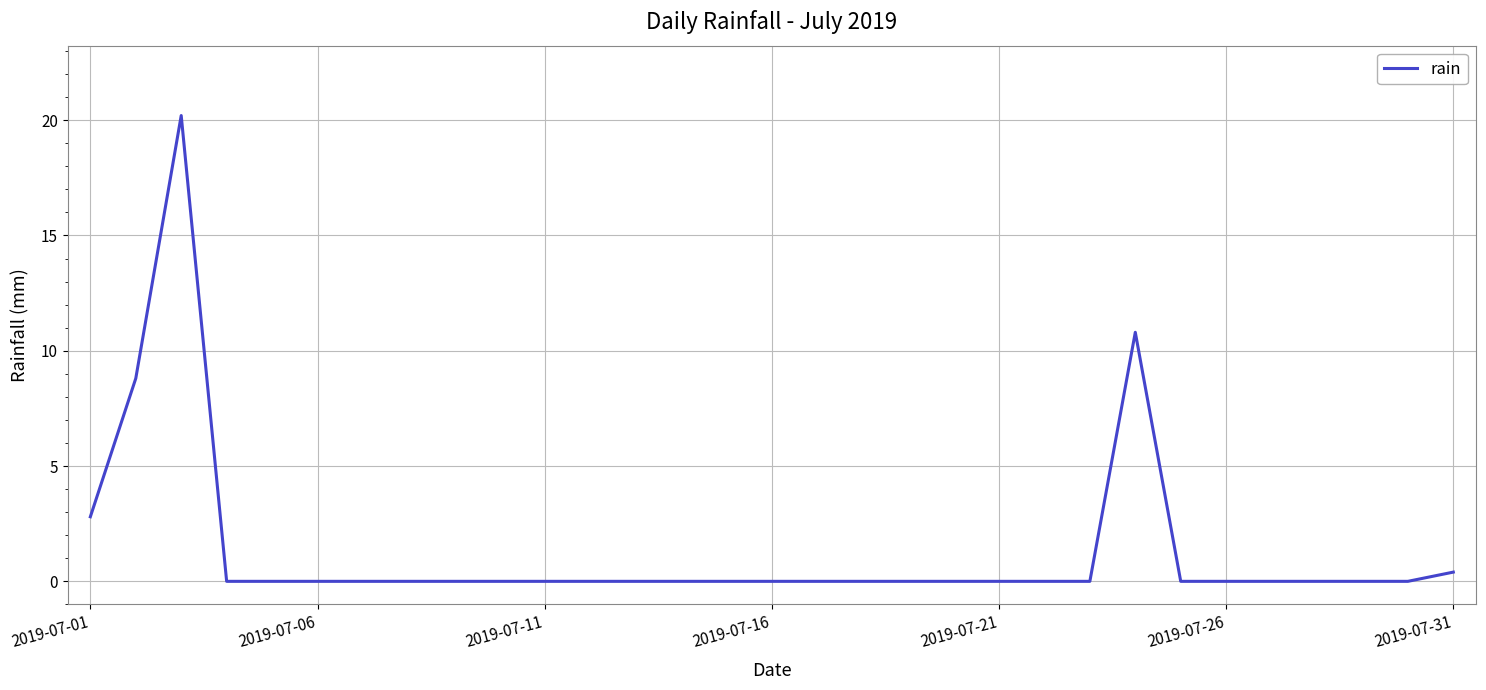

True or false: the data has more than 0 interior local peaks.

True